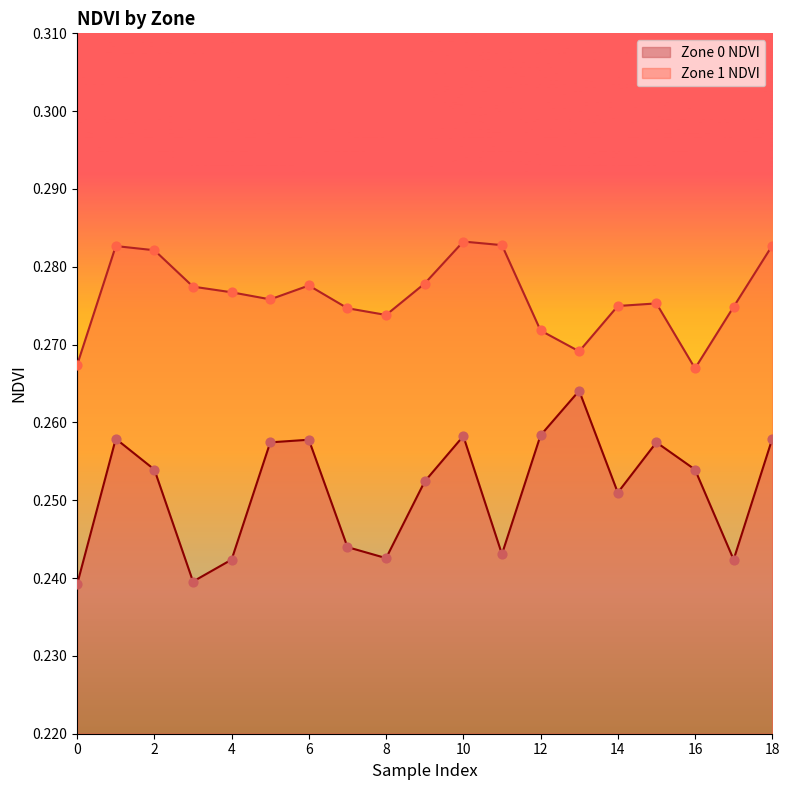

Which series reaches the minimum Y coordinate?

Zone 0 NDVI